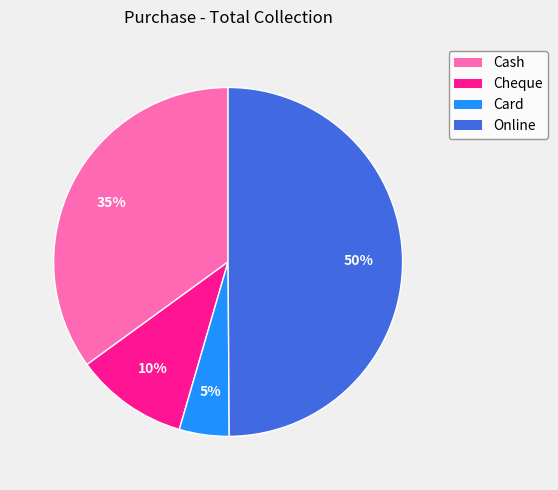

Count the number of slices in the pie.

4